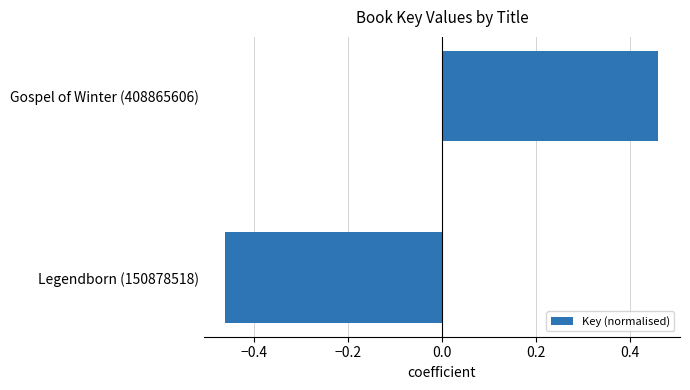

Between Legendborn (150878518) and Gospel of Winter (408865606), which is larger?

Gospel of Winter (408865606)